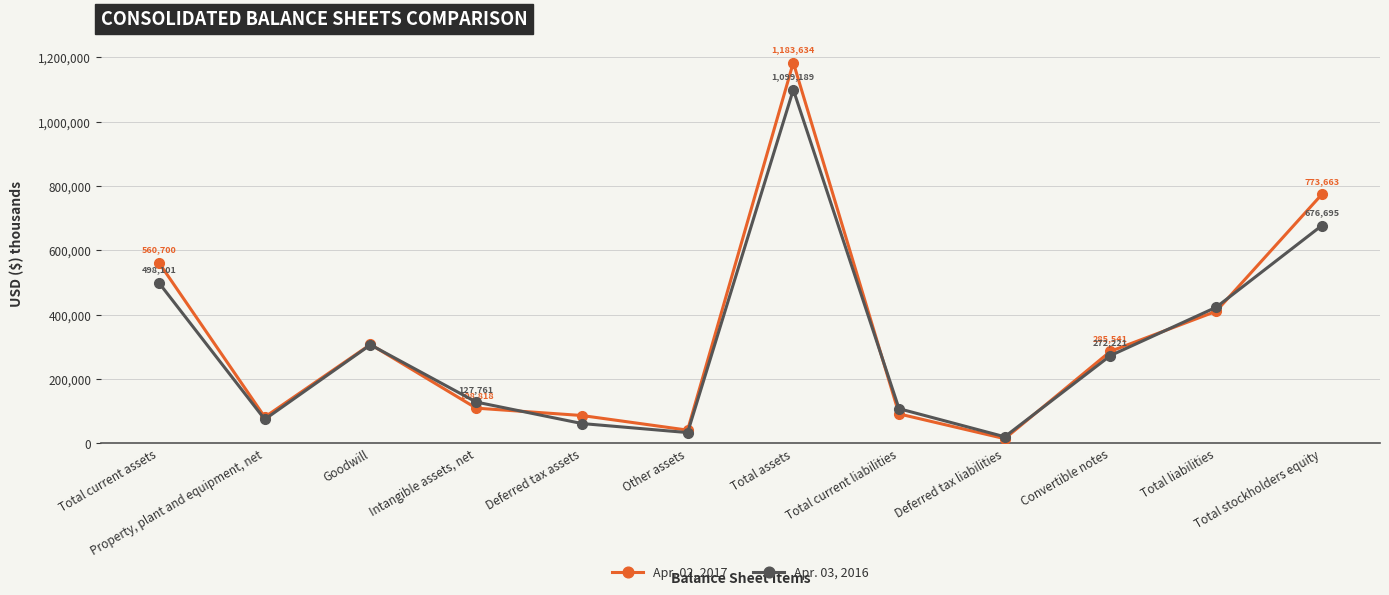

True or false: Apr. 03, 2016 and Apr. 02, 2017 cross at least once.

True